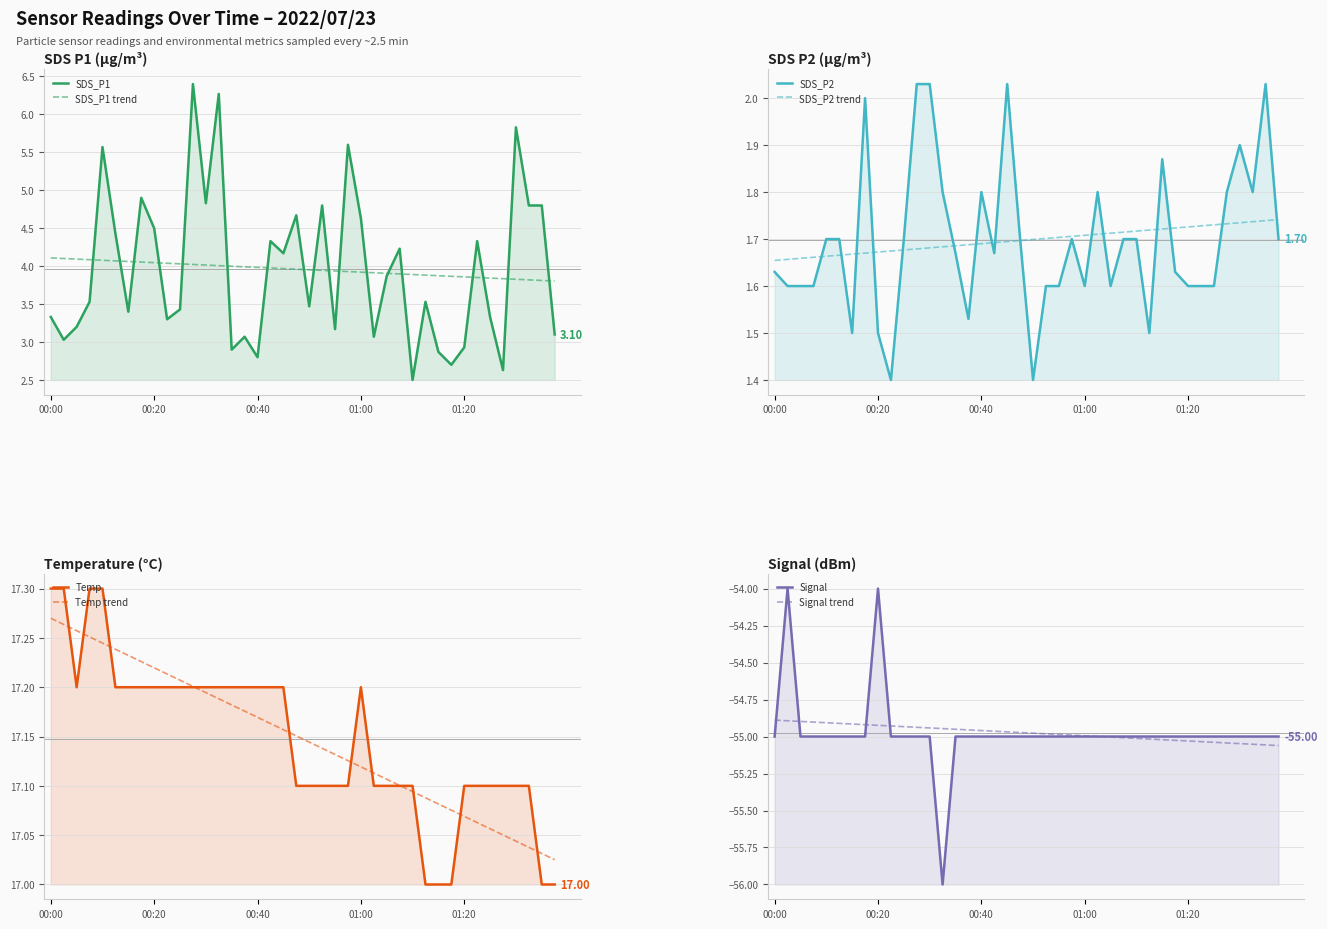

What is the label of the 6th point from the left?

00:13